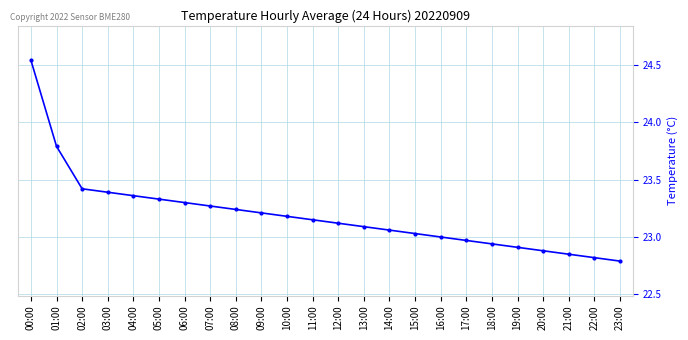

What is the sum of all values?

556.6